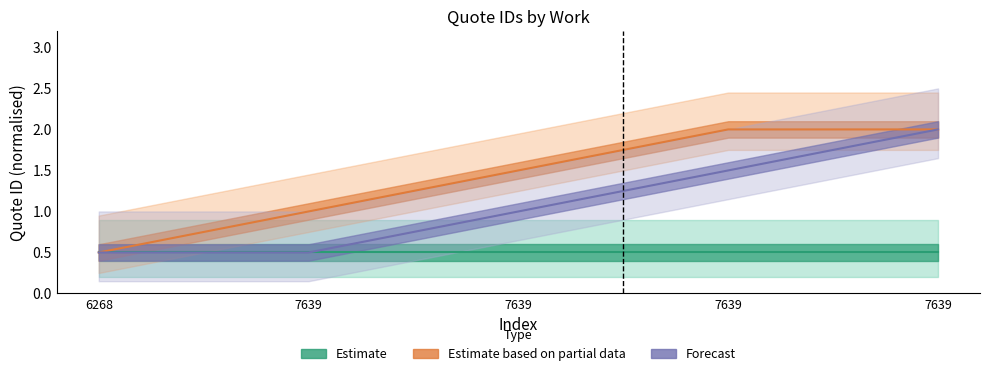

Reading right to left, extract all data points from this chart.

Estimate: 7639=0.5	7639=0.5	7639=0.5	7639=0.5	6268=0.5
Estimate based on partial data: 7639=2.0	7639=2.0	7639=1.5	7639=1.0	6268=0.5
Forecast: 7639=2.0	7639=1.5	7639=1.0	7639=0.5	6268=0.5